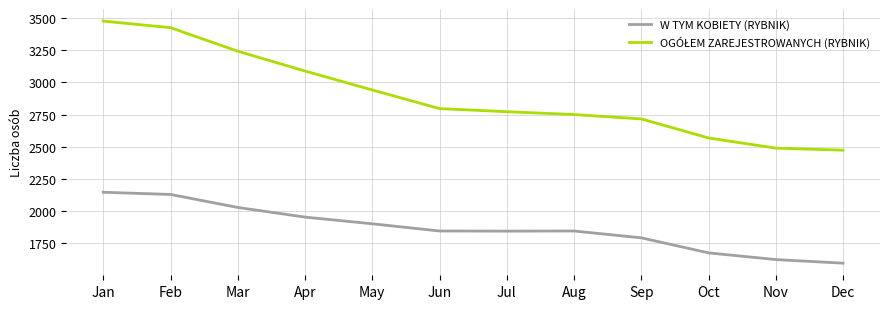

What is the sum of all W TYM KOBIETY (RYBNIK) values?

22376